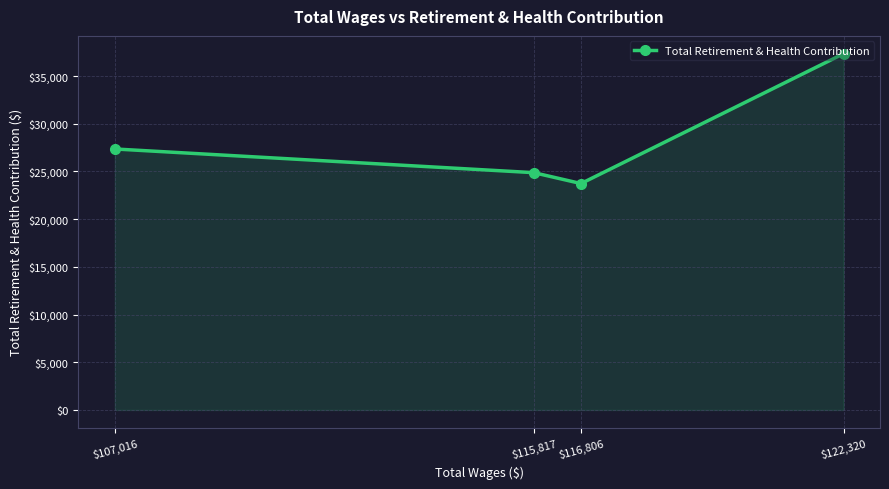

Rank the categories by value from lowest to highest.

$116,806, $115,817, $107,016, $122,320